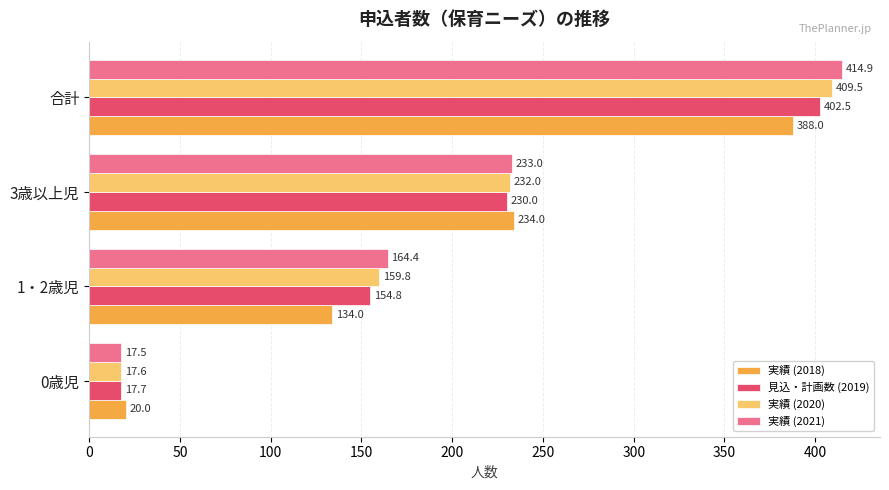

What is the greatest value displayed?

414.9